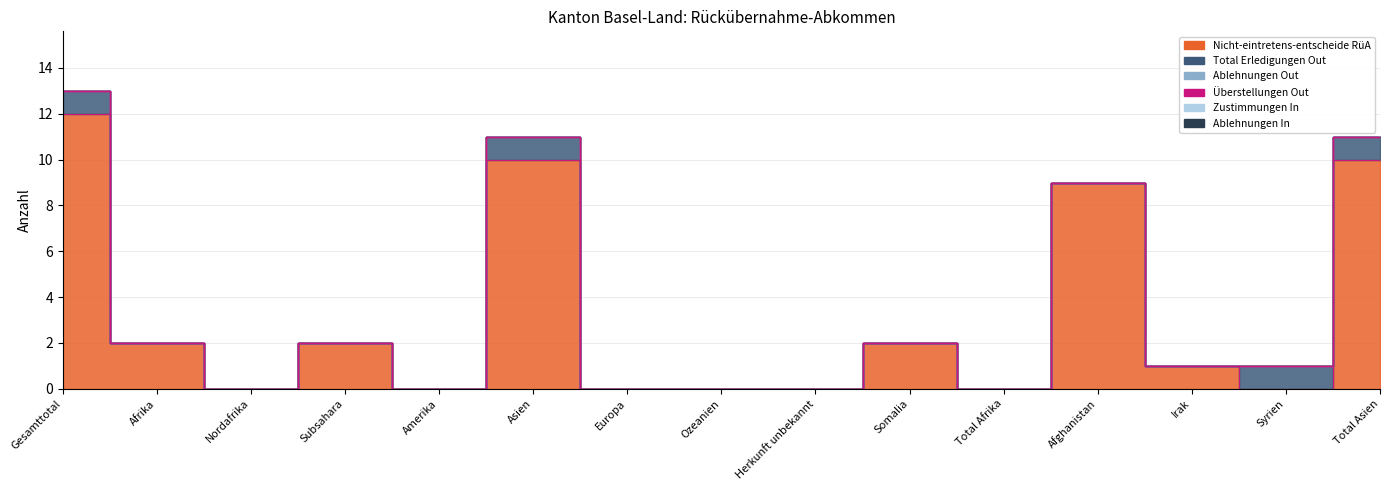

What is the label of the 9th point from the left?

Herkunft unbekannt